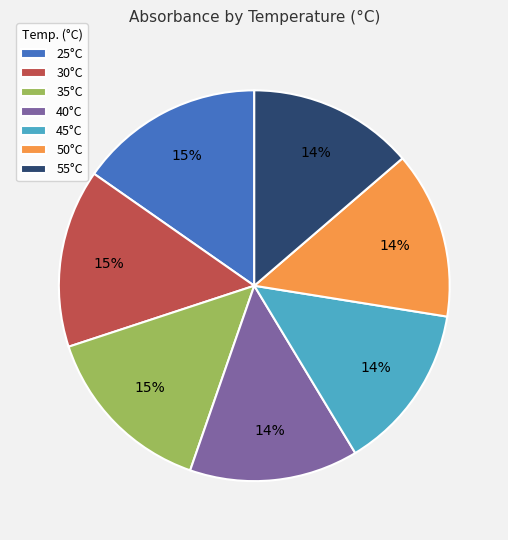

True or false: 50°C accounts for 24% of the total.

False